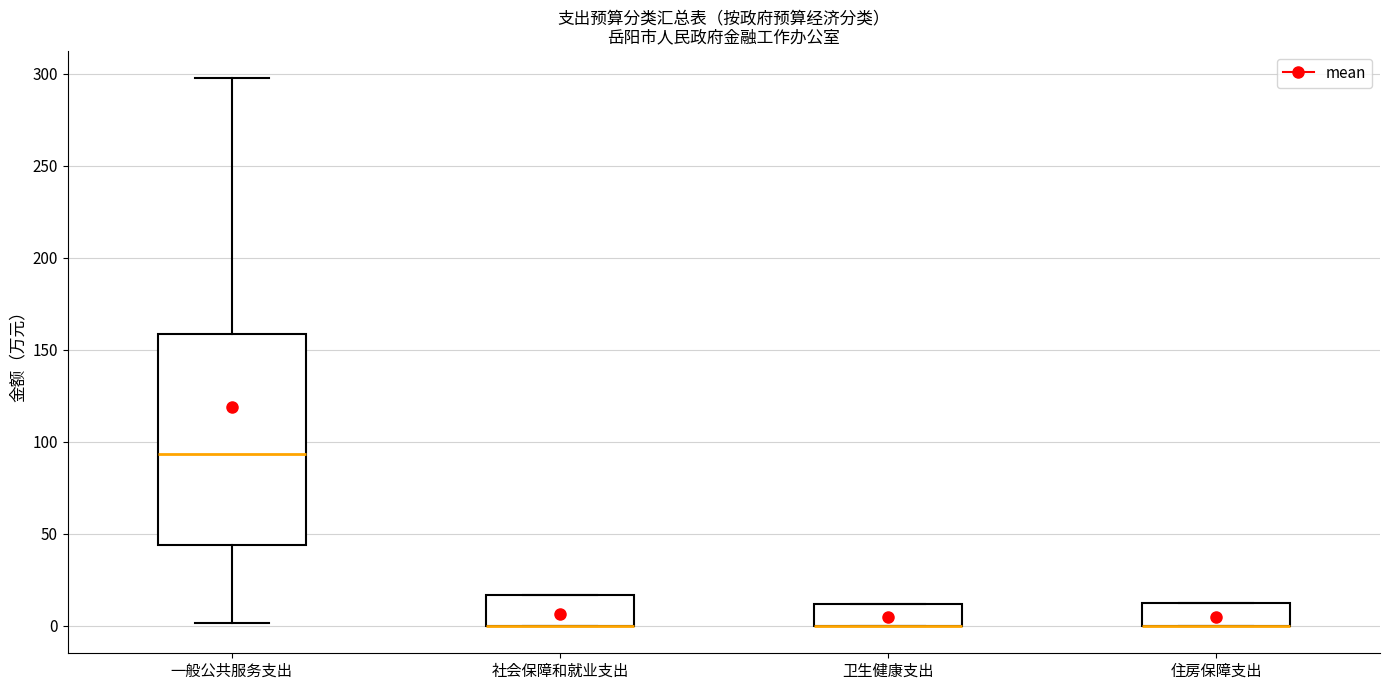

Reading left to right, read every box against the y-axis: the position of its median line, the range the box covers, and the ends of its whiskers. The values are not printed on the chart, so give them approximately, as read against the axis.

一般公共服务支出: median 95, box 45 to 160, whiskers 0 to 295
社会保障和就业支出: median 0 (drawn on the box's lower edge), box 0 to 15, whiskers 0 to 15
卫生健康支出: median 0 (drawn on the box's lower edge), box 0 to 10, whiskers 0 to 10
住房保障支出: median 0 (drawn on the box's lower edge), box 0 to 10, whiskers 0 to 10